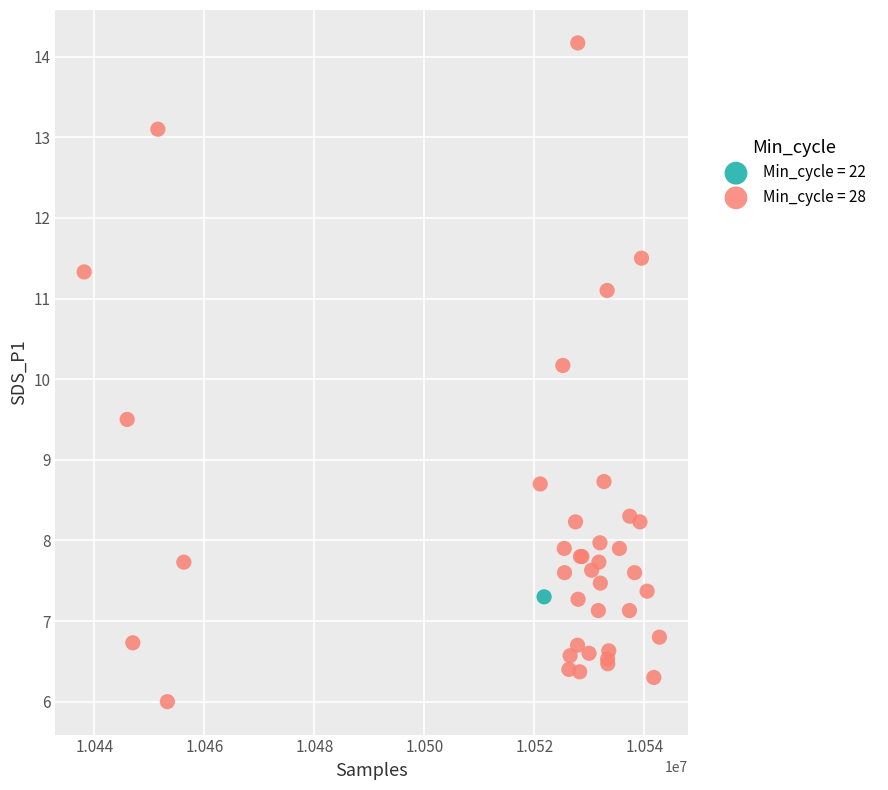

What are all the series names shown in the legend?

Min_cycle = 22, Min_cycle = 28